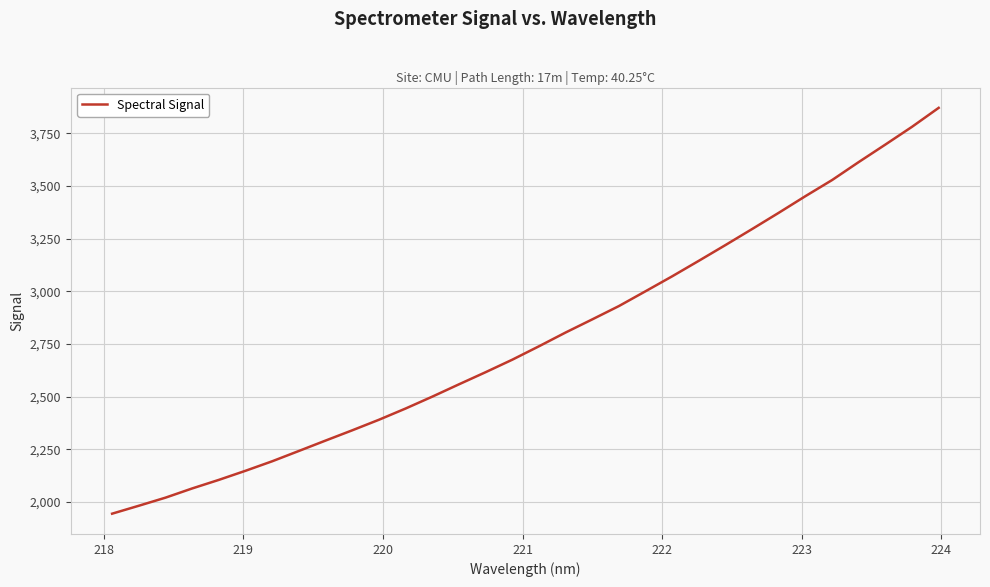

Reading left to right, list all the values displayed in this chart.

1944.4	1982.0	2020.5	2064.2	2104.9	2148.2	2193.3	2242.3	2291.6	2340.3	2390.4	2443.9	2500.2	2558.8	2616.4	2675.7	2739.4	2804.8	2867.1	2930.4	3000.8	3071.8	3145.5	3220.3	3296.3	3373.5	3452.4	3528.8	3614.3	3697.3	3781.6	3871.5